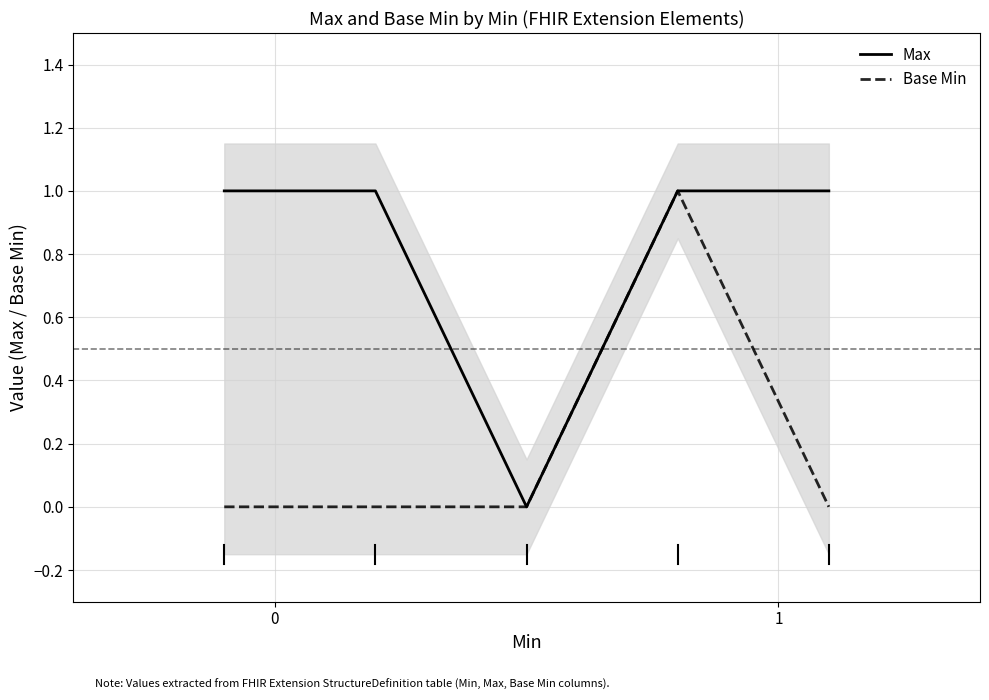

How many lines are shown in the chart?

2